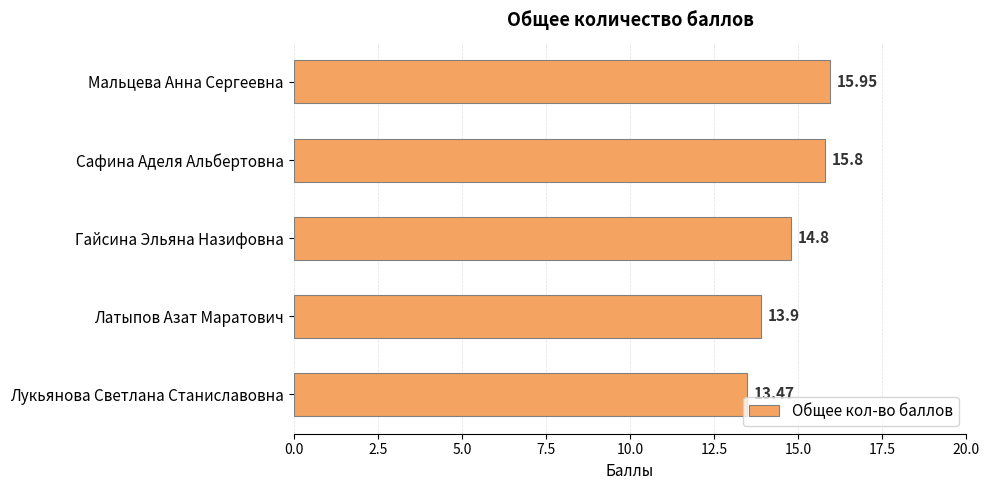

At which category does the chart reach its minimum across all series?

Лукьянова Светлана Станиславовна